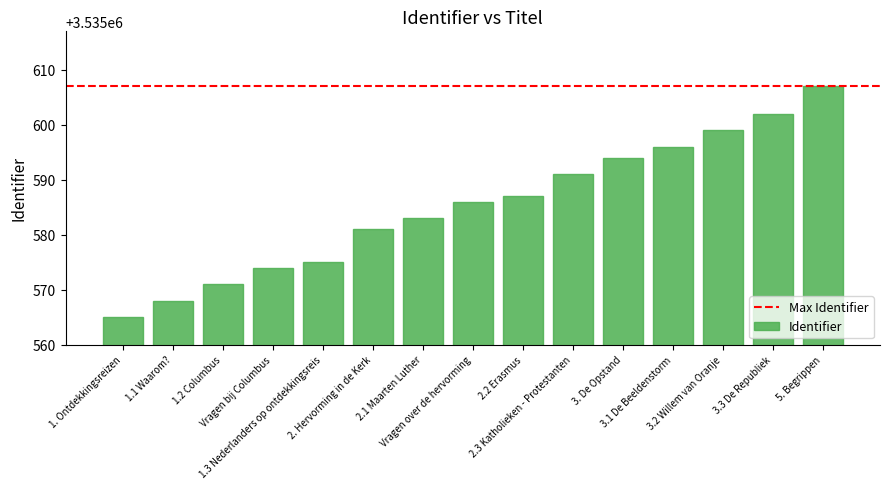

What is the sum of the values at 5. Begrippen and Vragen over de hervorming?

7071193